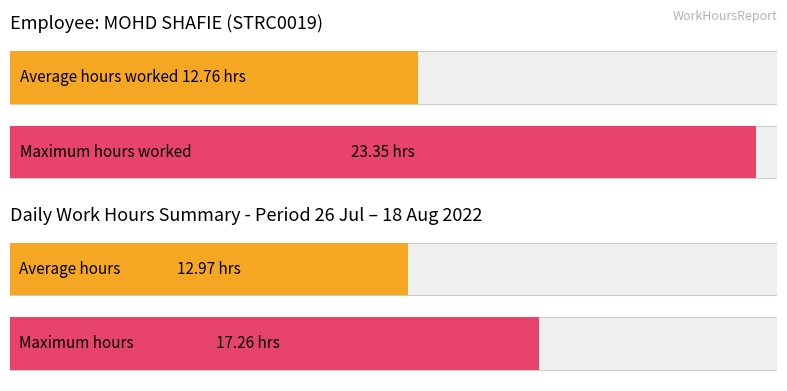

The chart shows a value of 21.8 at 9-Tue. True or false?

False